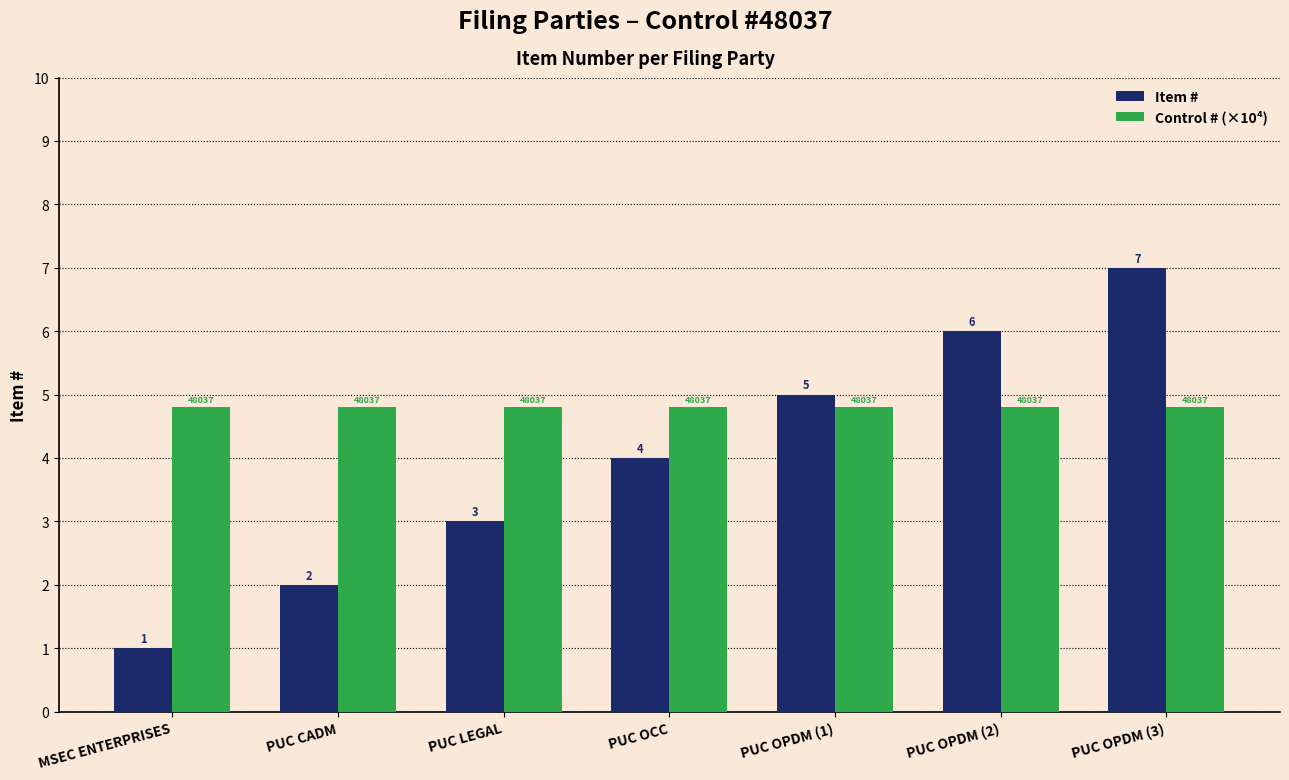

What is the difference between the maximum and minimum values in the Item # series?

6.0